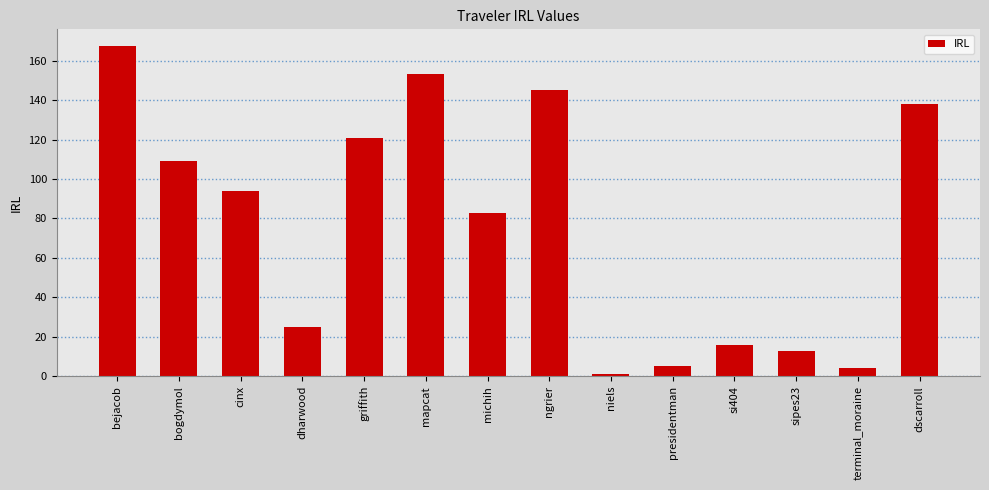

Reading right to left, transcribe all the data shown in this chart.

138.3	4.0	12.8	15.6	5.2	1.1	145.0	82.9	153.4	120.8	25.2	94.1	109.2	167.6